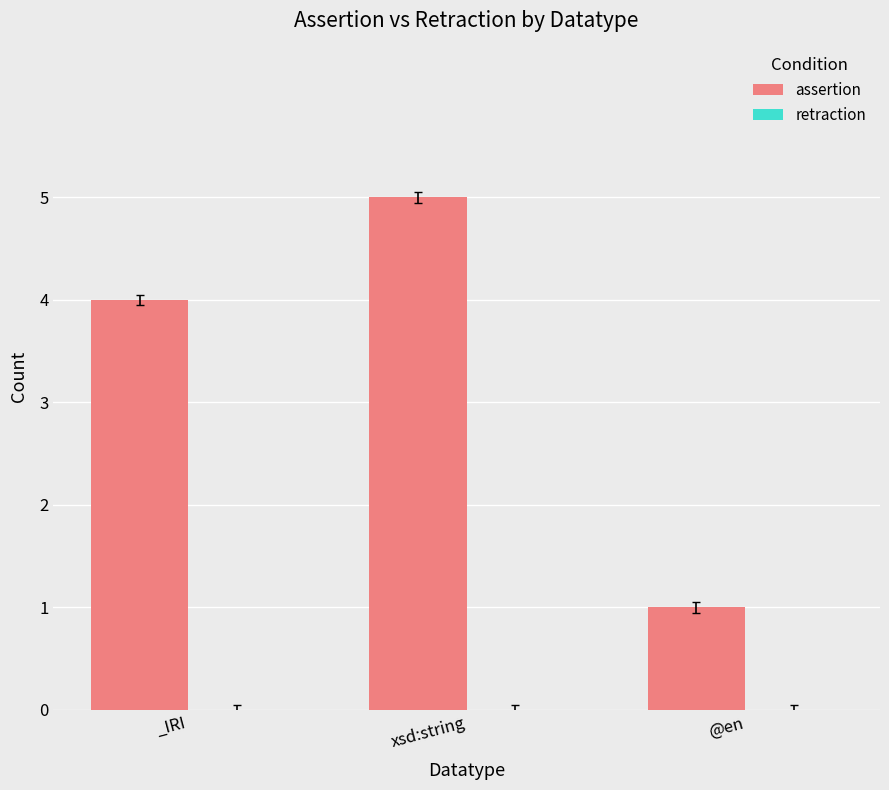

Reading left to right, transcribe all the data shown in this chart.

4	5	1